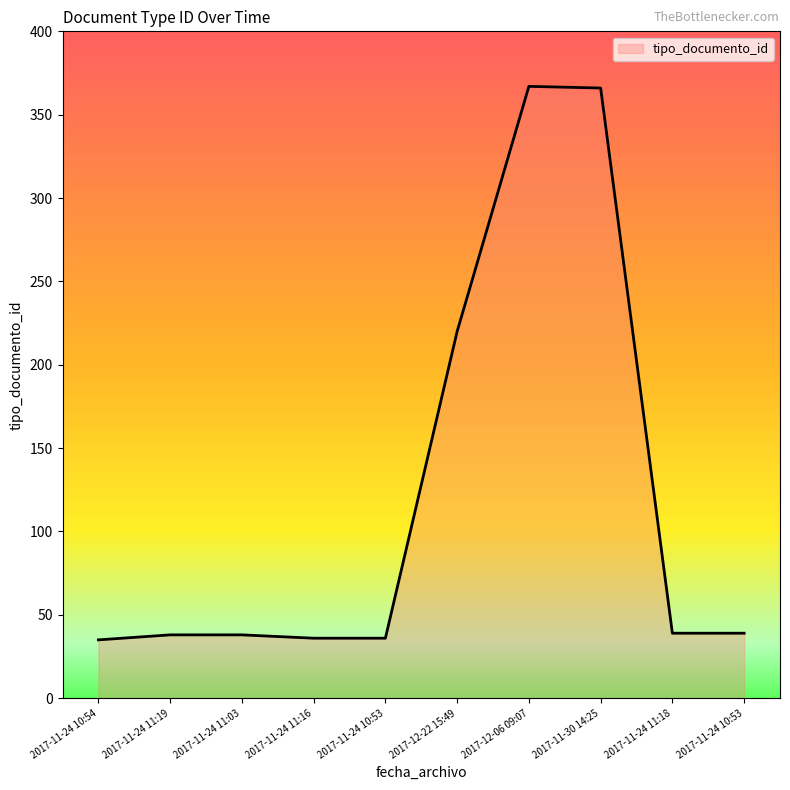

Rank the categories by value from lowest to highest.

2017-11-24 10:54, 2017-11-24 11:16, 2017-11-24 10:53, 2017-11-24 11:19, 2017-11-24 11:03, 2017-11-24 11:18, 2017-11-24 10:53, 2017-12-22 15:49, 2017-11-30 14:25, 2017-12-06 09:07